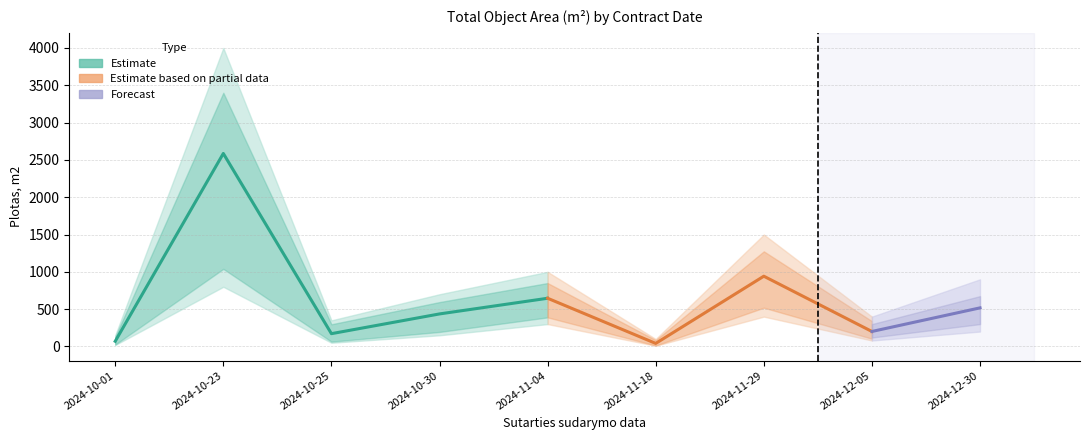

What is the sum of all values?

5612.4